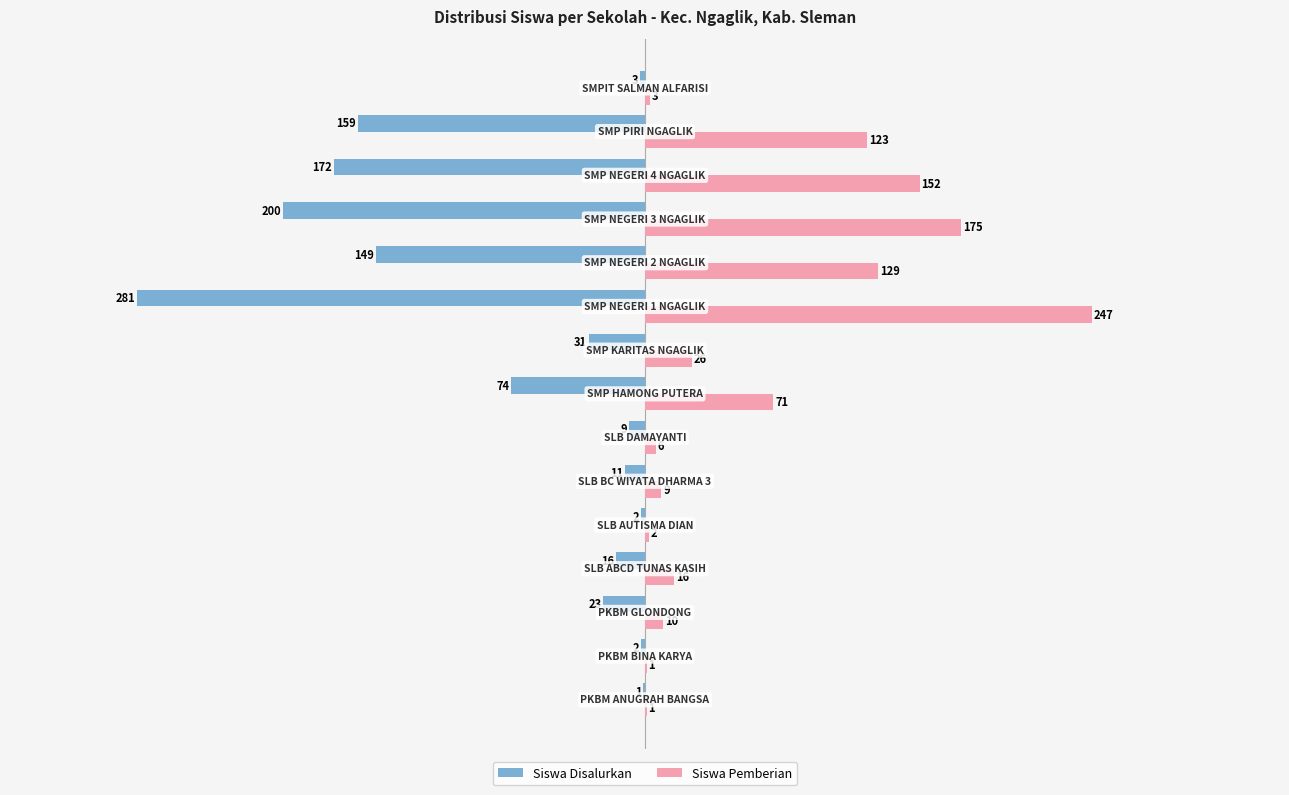

What is the maximum value for Siswa Pemberian?

247